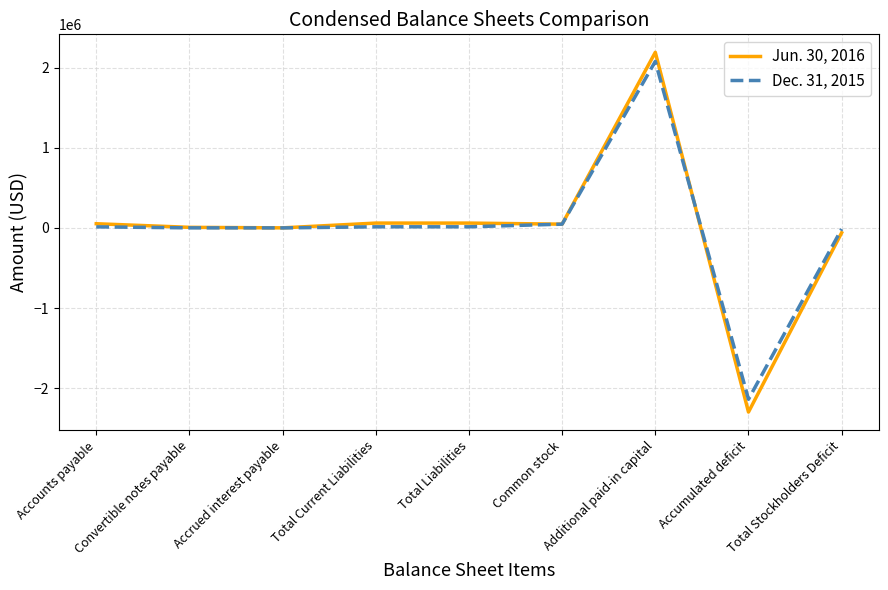

What are all the series names shown in the legend?

Jun. 30, 2016, Dec. 31, 2015